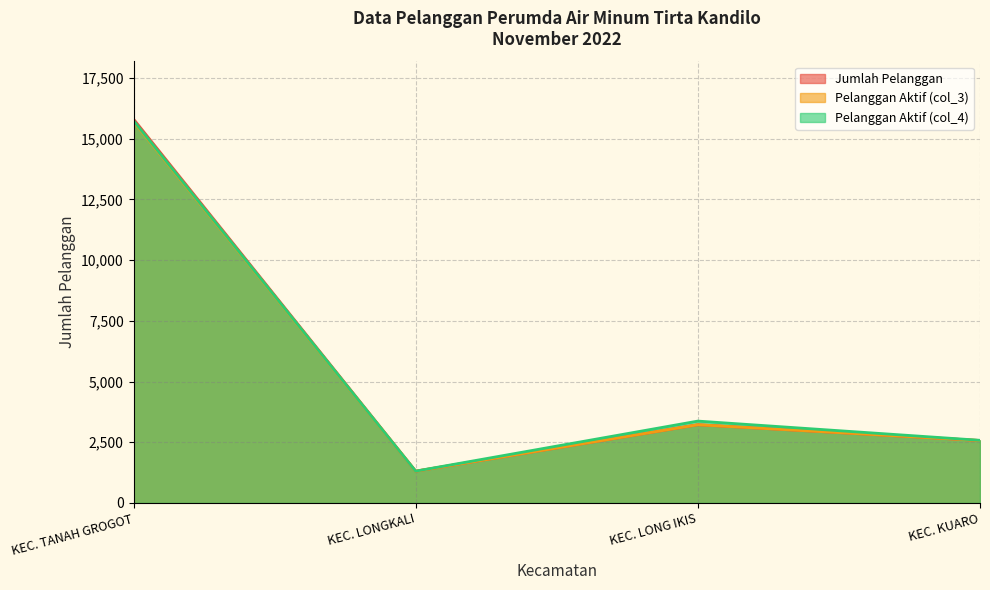

What value does the Jumlah Pelanggan series have at KEC. KUARO, to the nearest 100?

2600